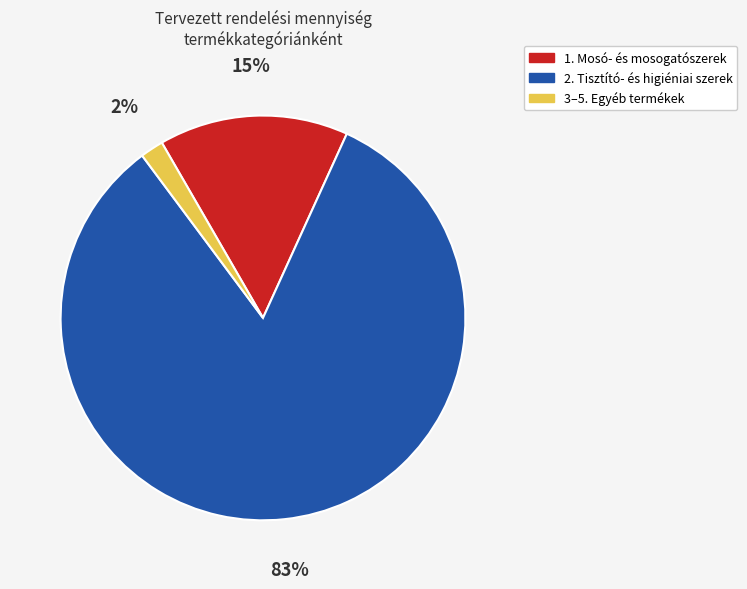

Is there any slice that represents more than half of the pie?

Yes